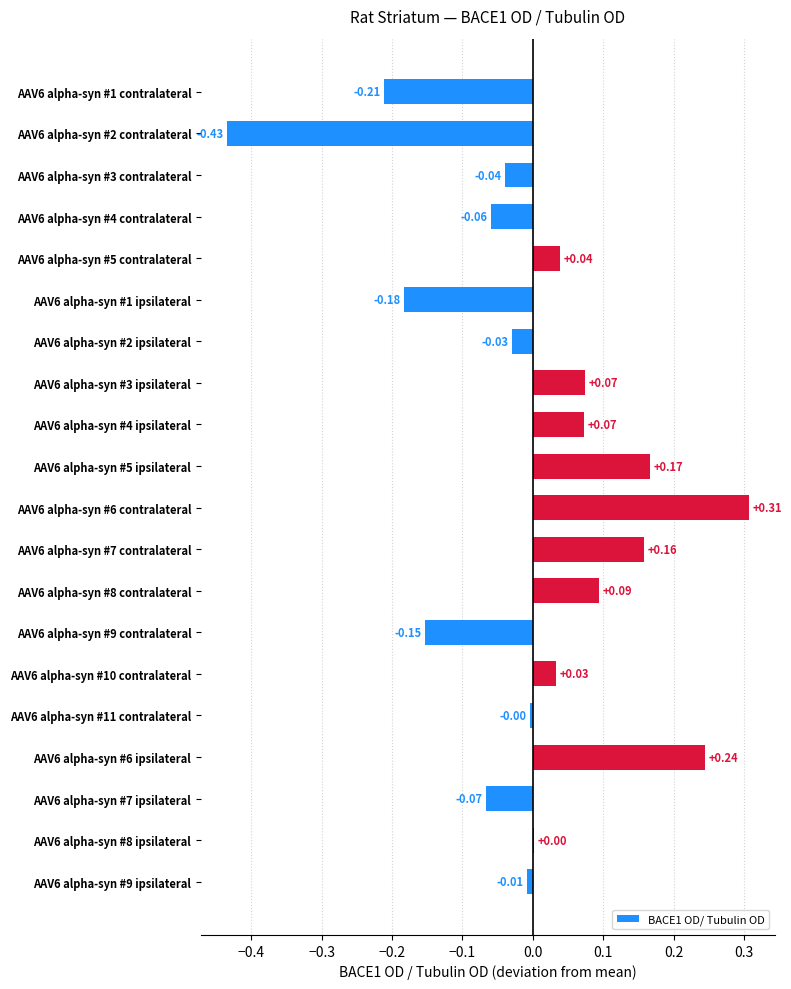

What is the change in value from AAV6 alpha-syn #1 contralateral to AAV6 alpha-syn #8 ipsilateral?

+0.2